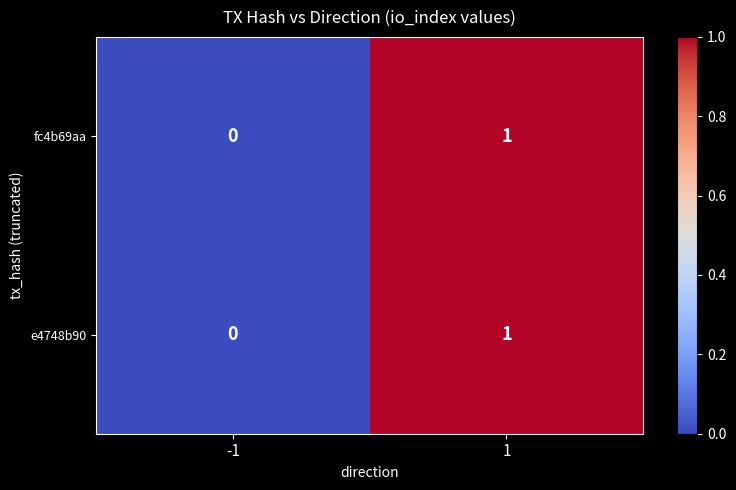

Is the value of fc4b69aa at 1 greater than the value of e4748b90 at -1?

Yes